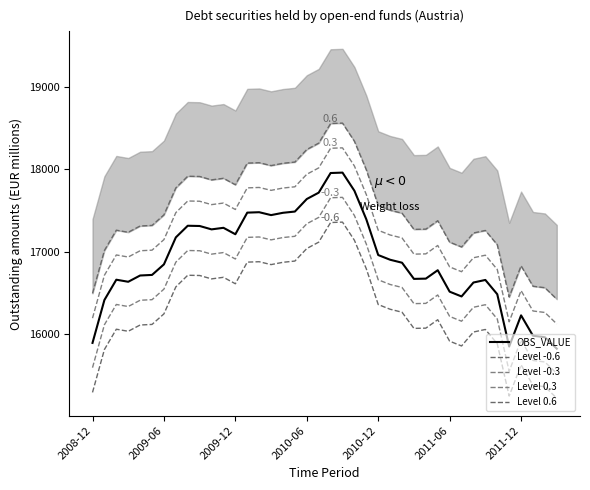

Which series has the largest total across all categories?

Level 0.6